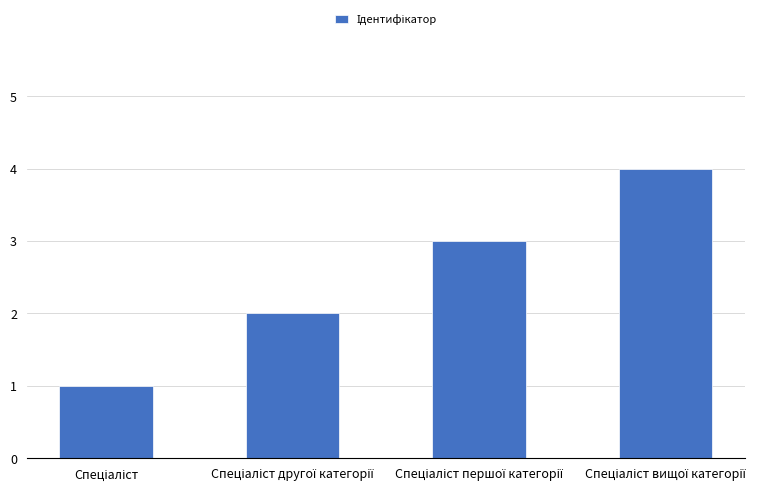

What is the sum of all values?

10